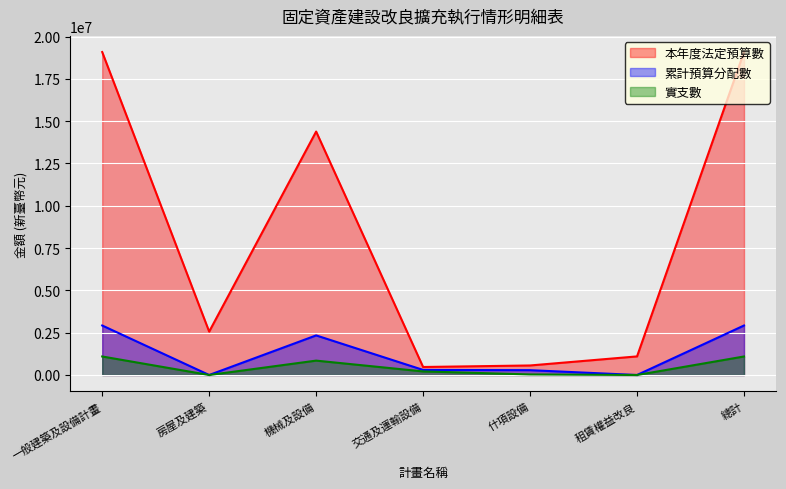

Which category has the lowest value across all series?

房屋及建築